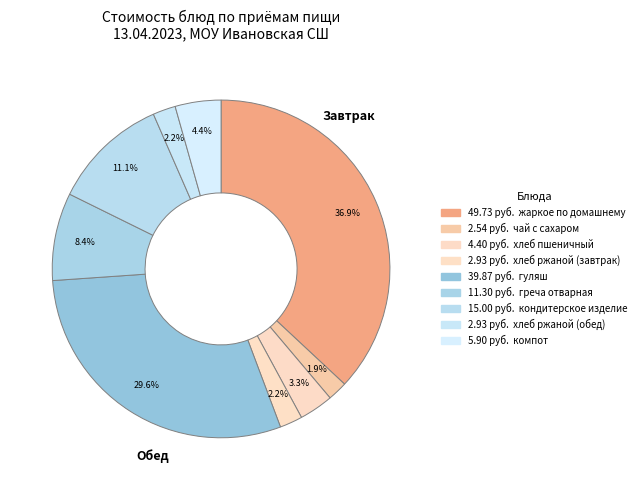

How many slices are in this pie chart?

9